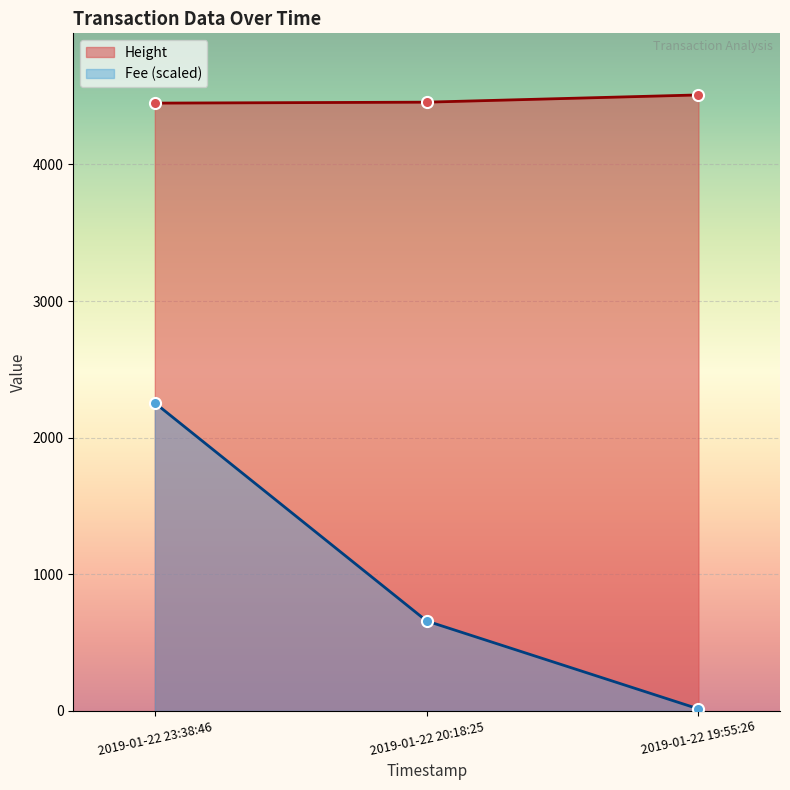

Which series has the largest range (max minus min)?

Fee (scaled)